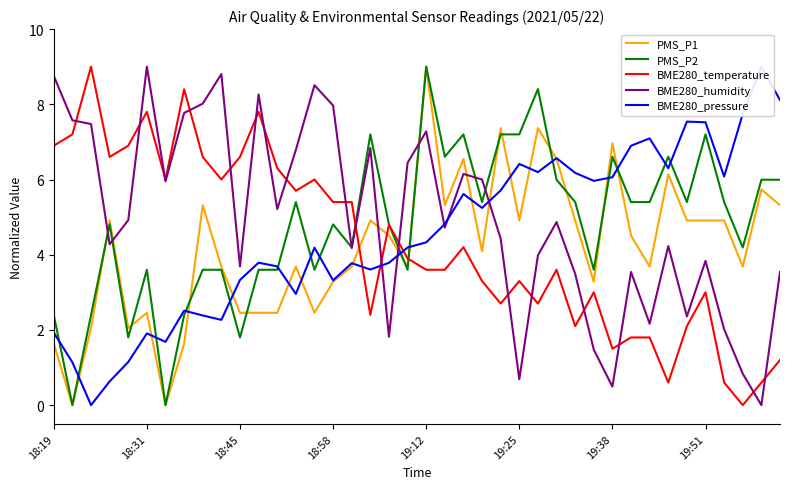

True or false: BME280_humidity and PMS_P1 intersect in this chart.

True